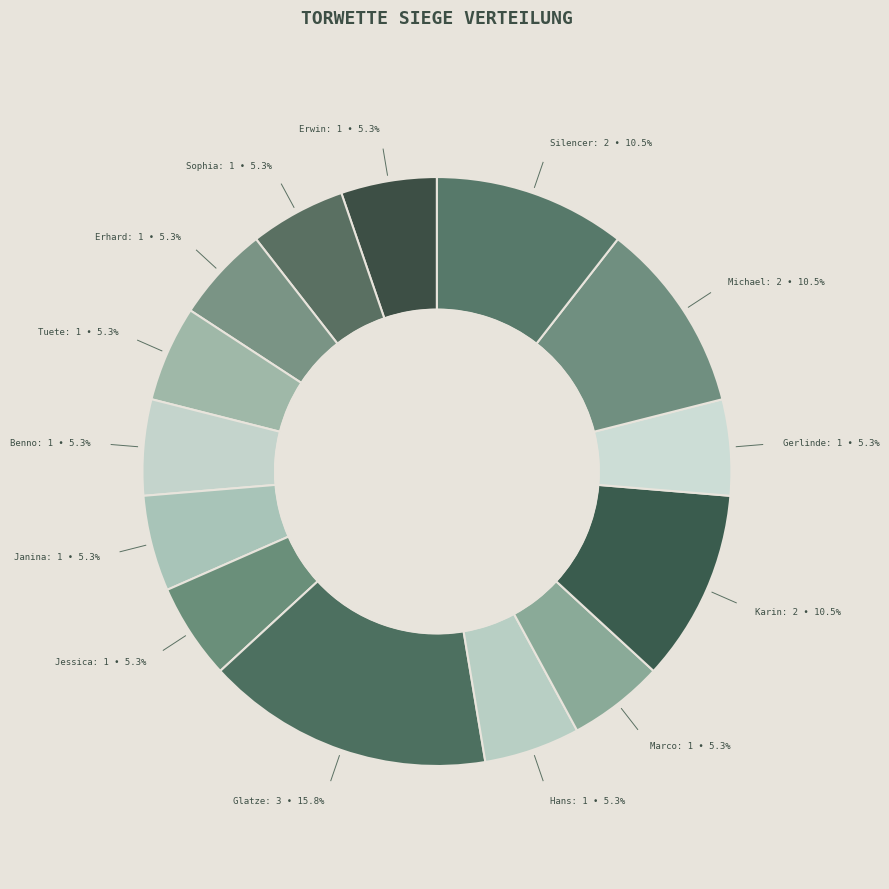

Between Michael and Benno, which is larger?

Michael